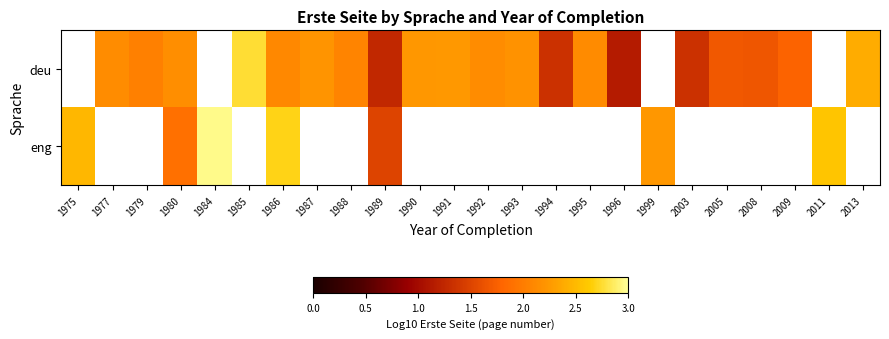

Which label corresponds to the largest value in the chart?

1984